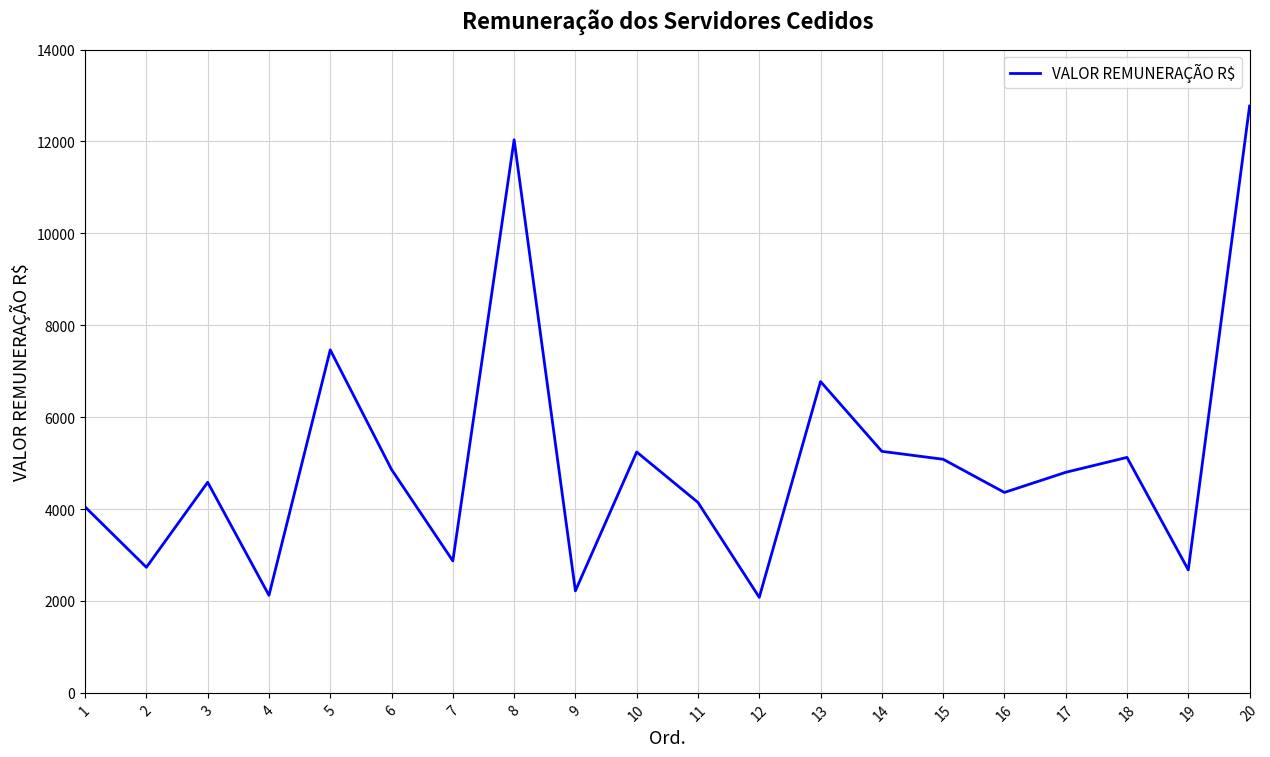

The value at 10 is 8071.7. True or false?

False